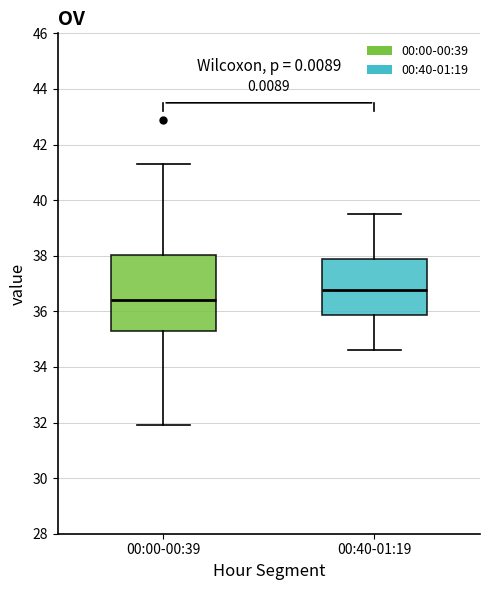

Where is the upper edge of the box for 00:00-00:39 on the y-axis? The values are not printed on the chart, so give them approximately, as read against the axis.

38.0